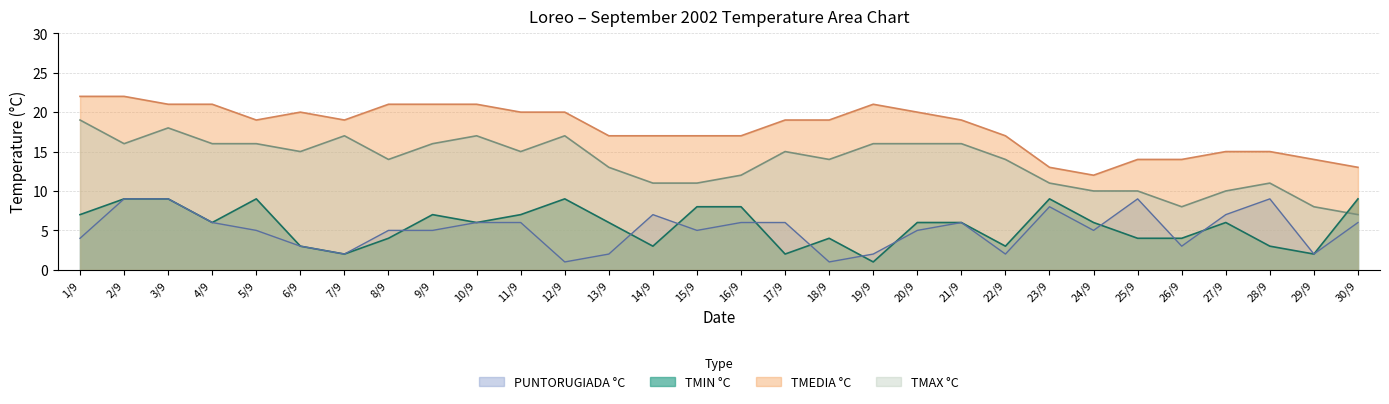

Read the TMEDIA °C value at 13/9, to the nearest 5.

15